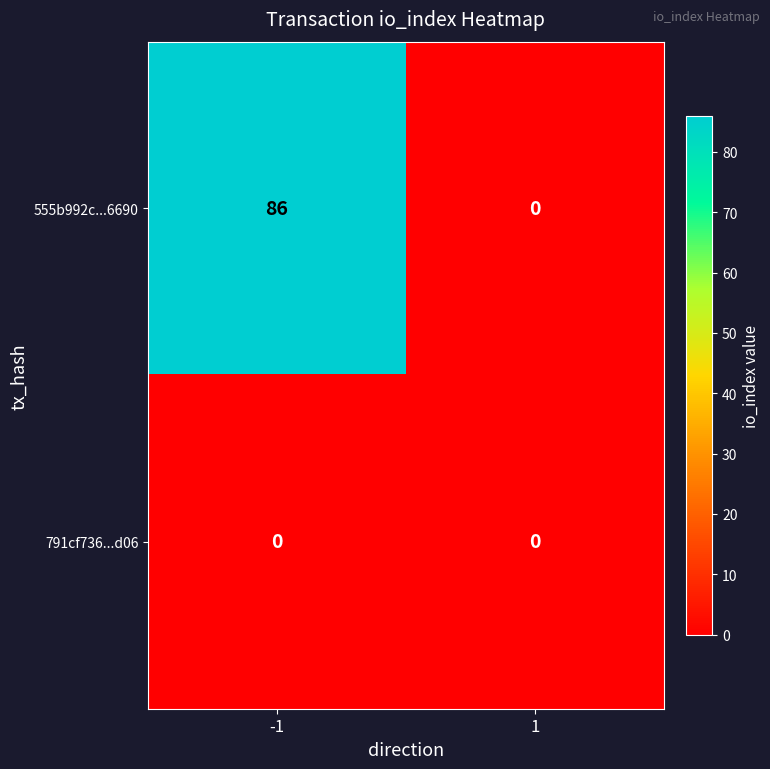

Count the number of data series in this chart.

2